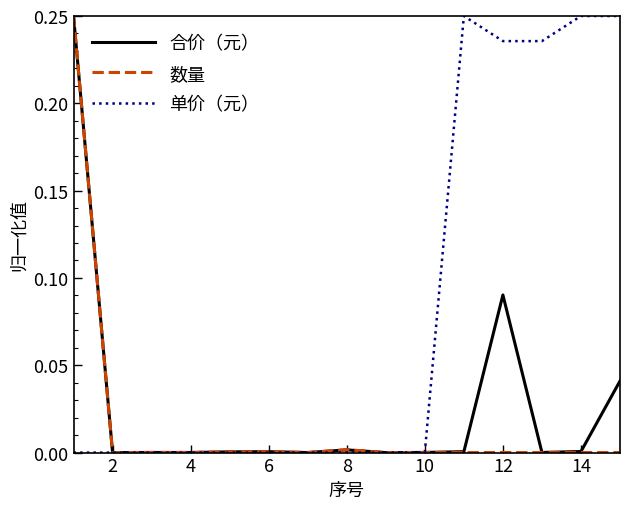

Does the chart have visible grid lines?

No